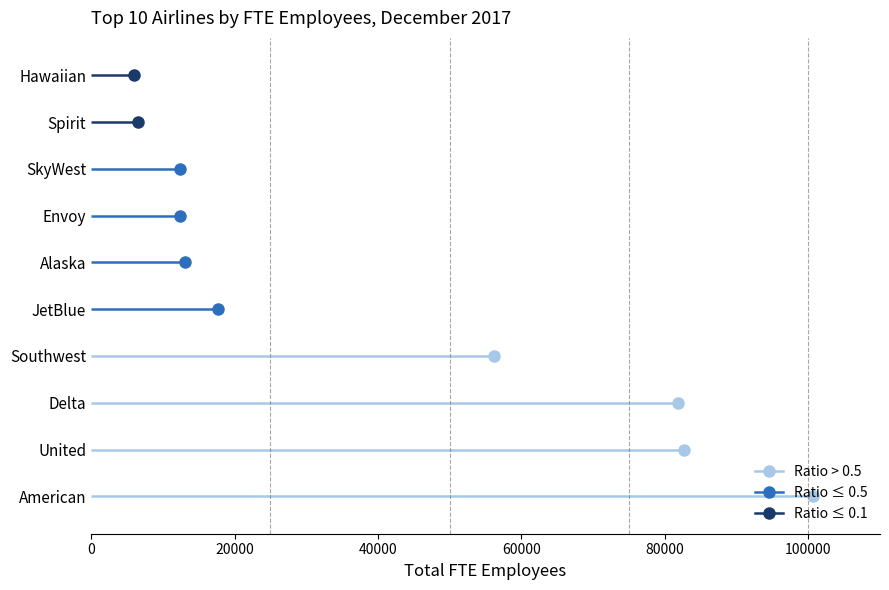

Is it true that Ratio ≤ 0.5 equals 12 at 0?

False